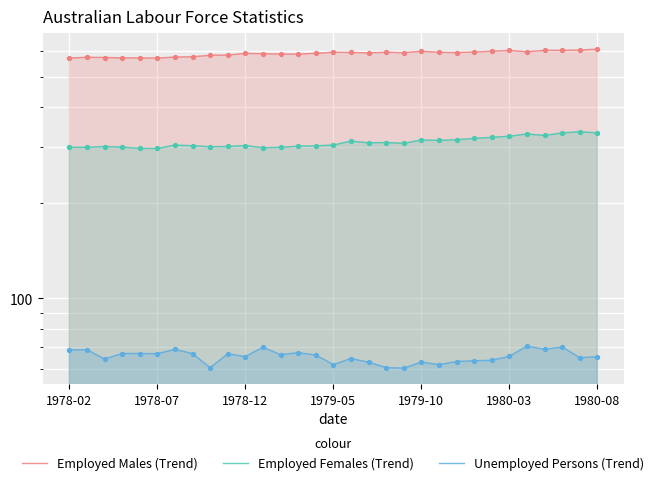

Which series reaches the minimum Y coordinate?

Unemployed Persons (Trend)